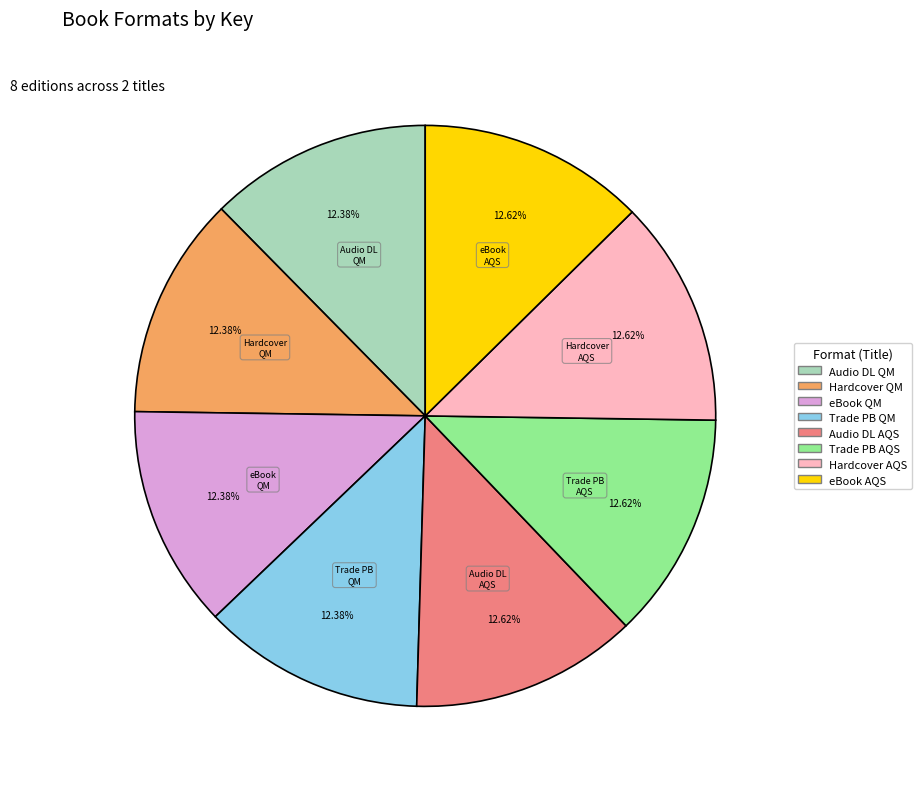

Count the number of slices in the pie.

8